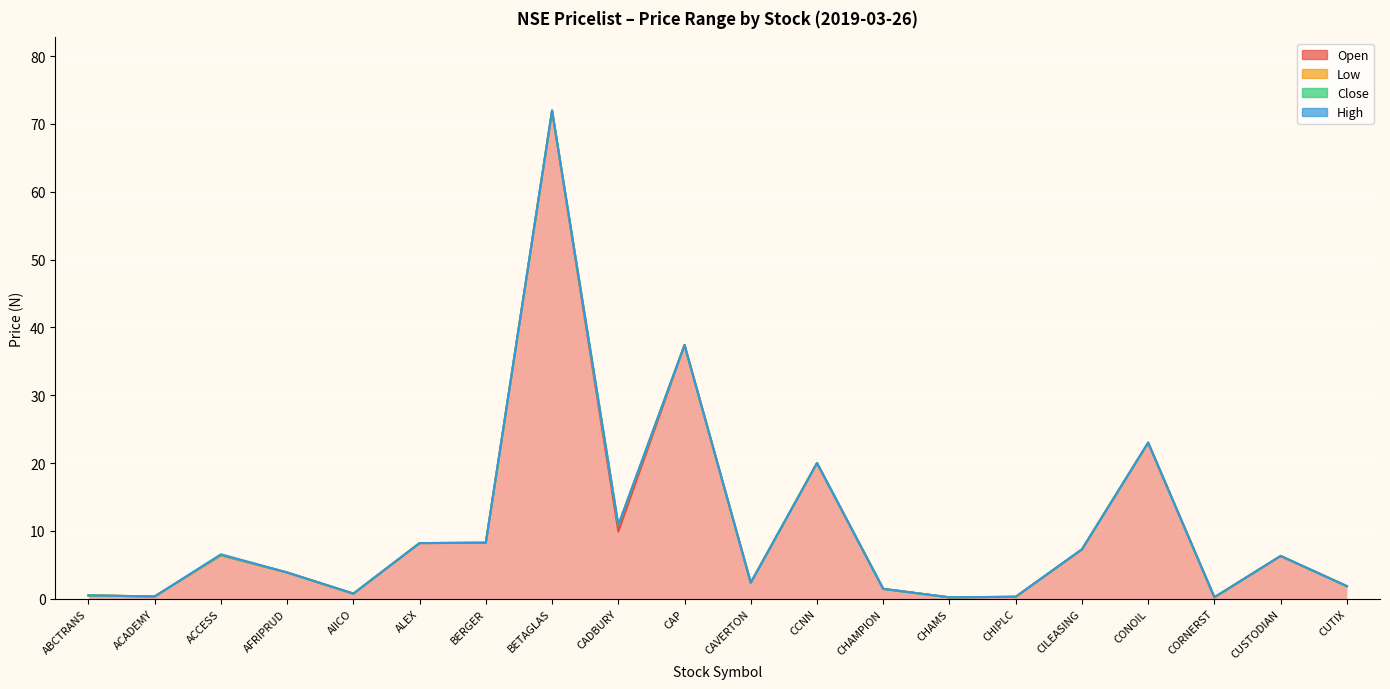

What is the label of the 15th point from the left?

CHIPLC